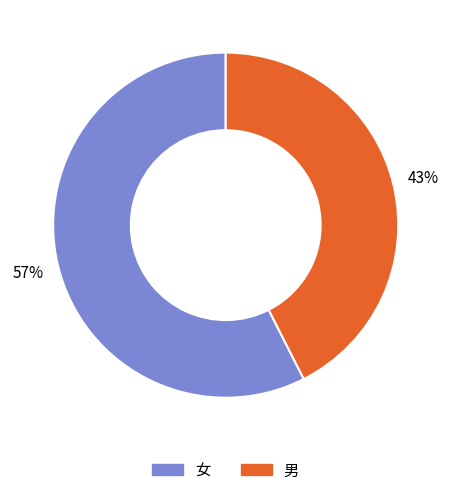

To the nearest percent, what is the combined percentage of 女 and 男?

100%